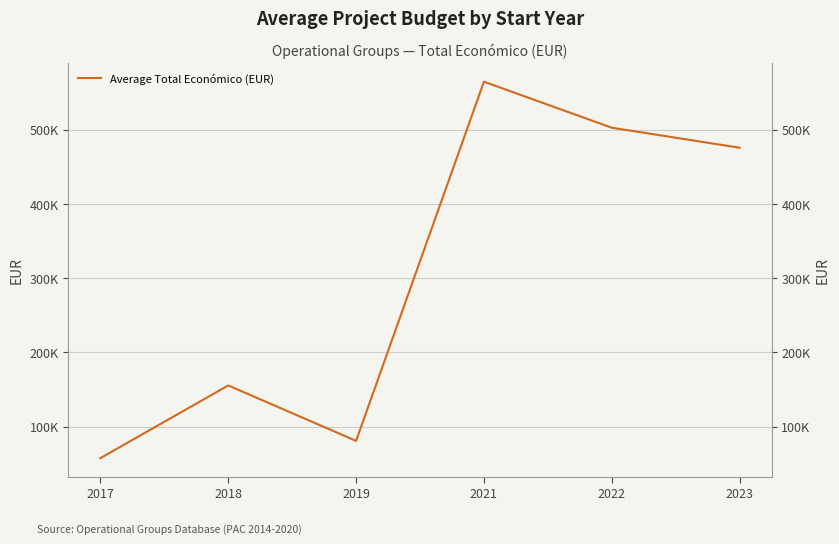

What is the sum of all values?

1837051.2